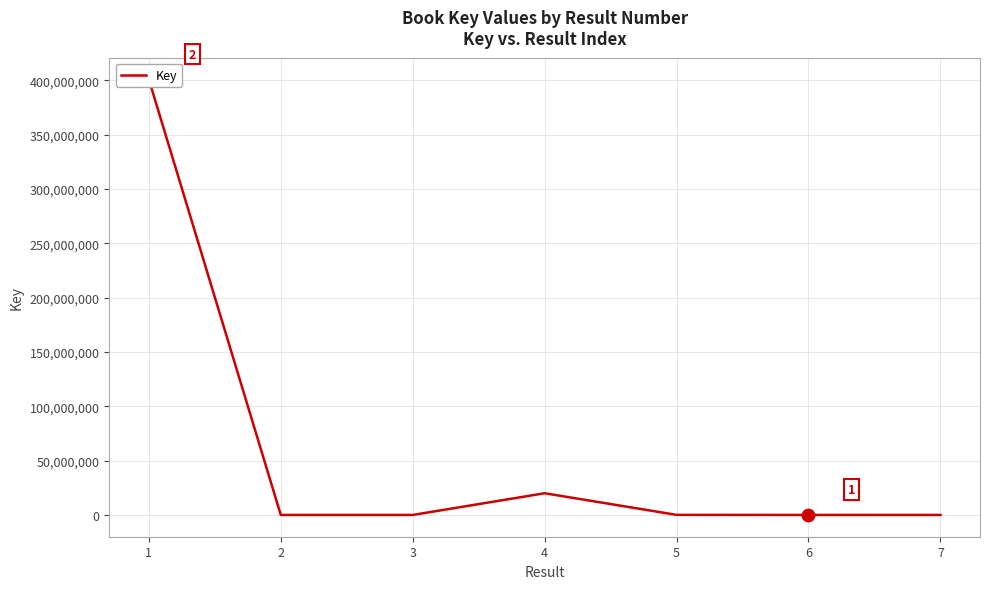

What is the change in value from 1 to 5?

-400759220